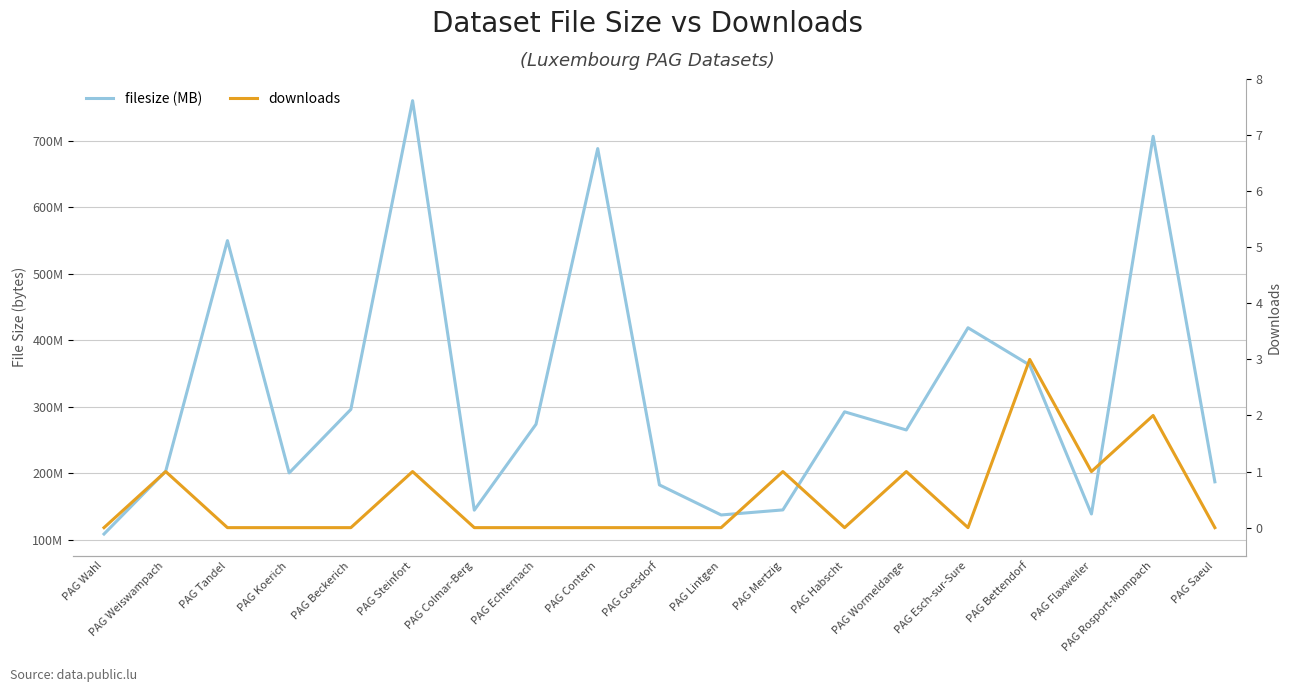

What is the difference between the maximum and minimum values in the downloads series?

3